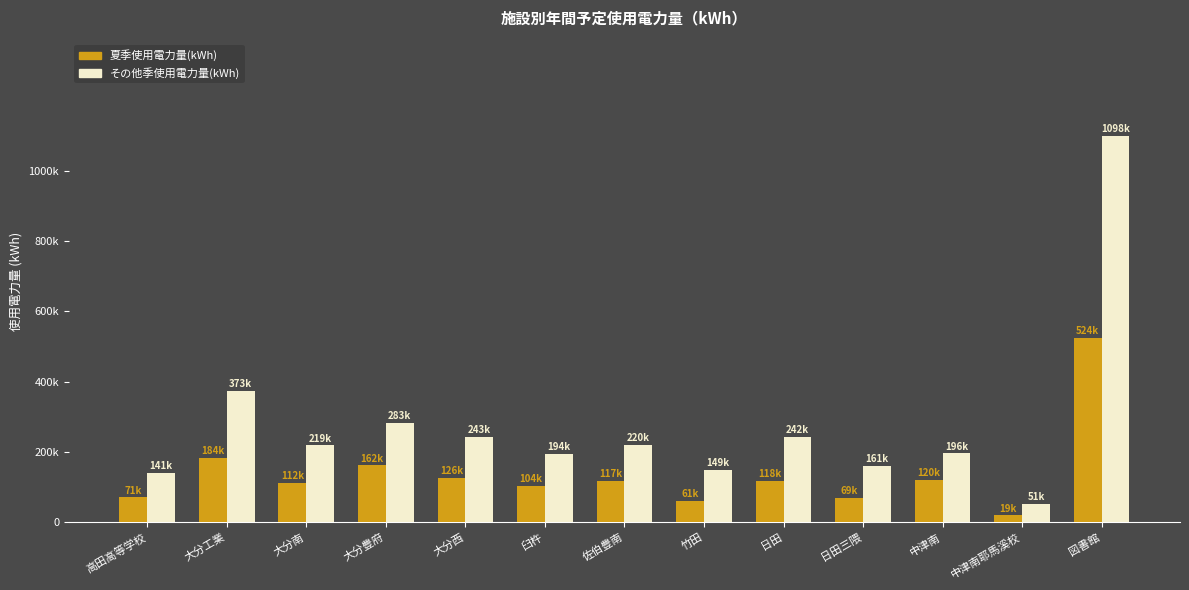

Which category has the highest value across all series?

図書館